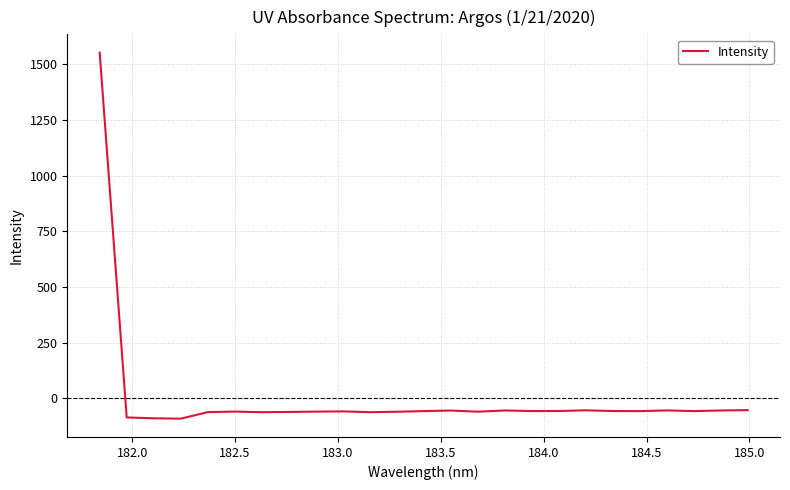

Does the chart have visible grid lines?

Yes